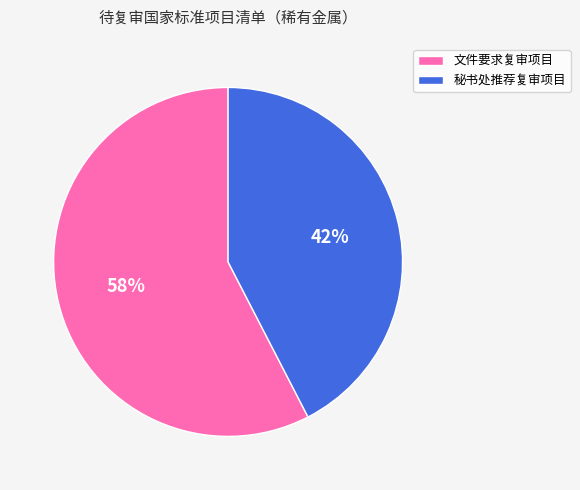

How many slices are in this pie chart?

2